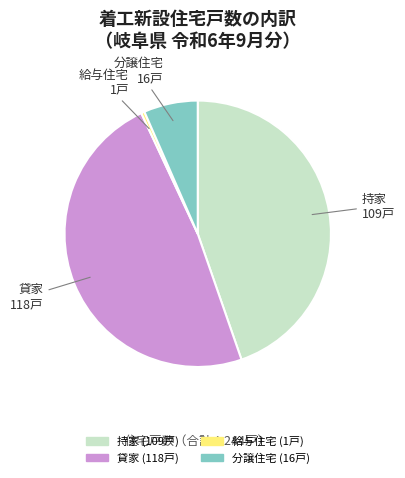

Is it true that 分譲住宅 is 18% of the pie?

False